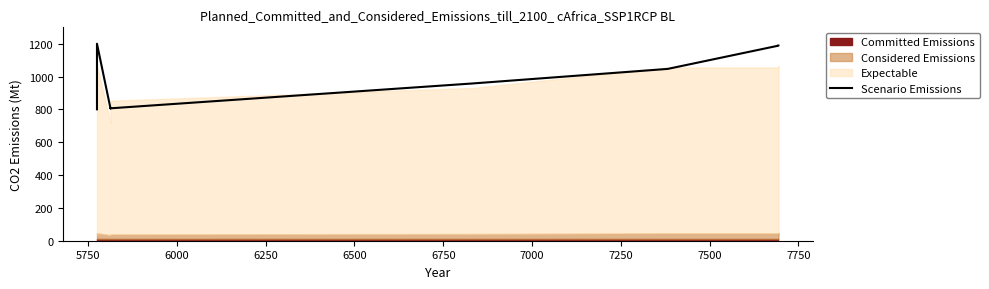

What is the value of the 7th point from the left?

1046.7